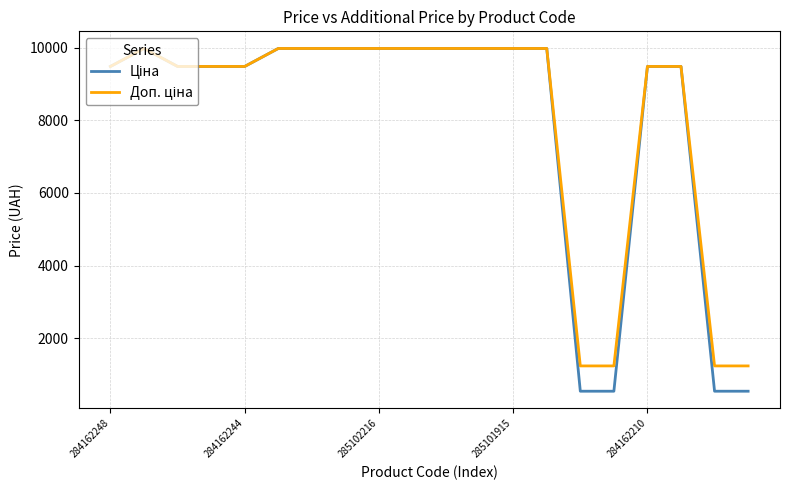

What is the smallest value displayed?

539.0